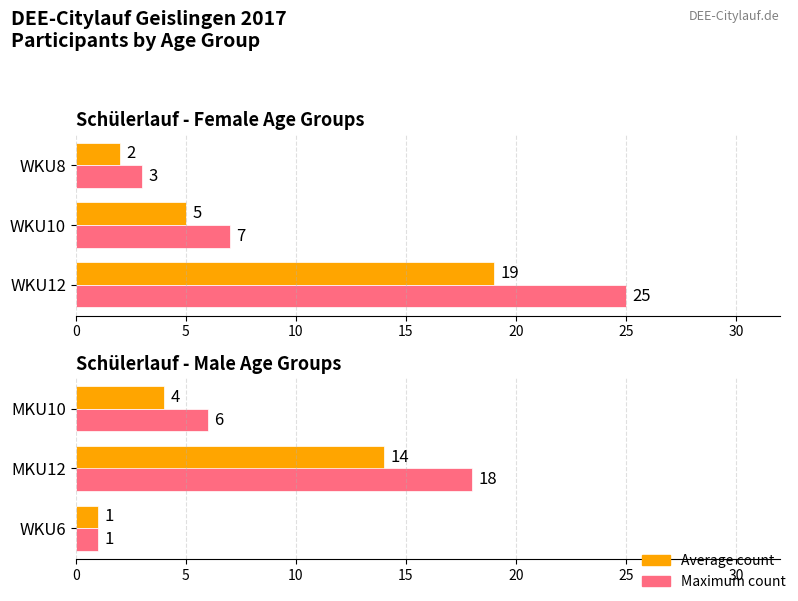

Is the value of Maximum count at MKU12 greater than the value of Average count at MKU12?

Yes